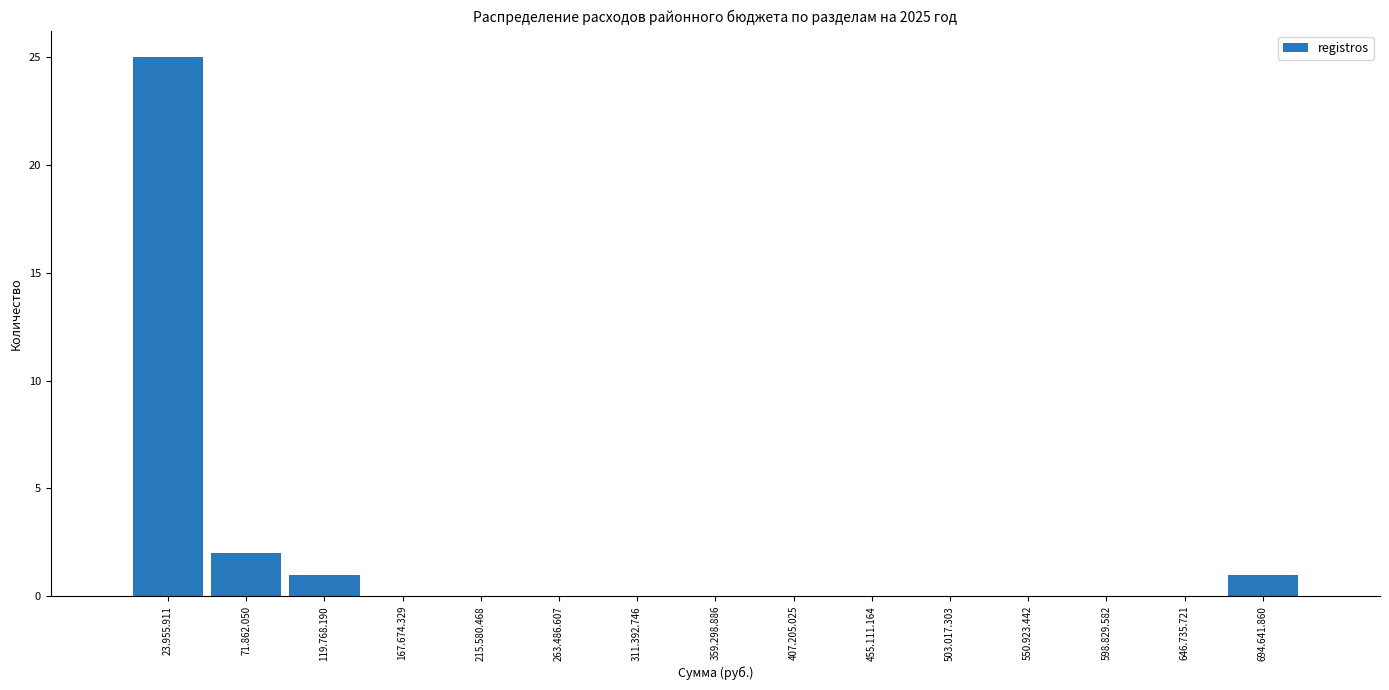

Reading left to right, extract all data points from this chart.

23.955.911=25	71.862.050=2	119.768.190=1	167.674.329=0	215.580.468=0	263.486.607=0	311.392.746=0	359.298.886=0	407.205.025=0	455.111.164=0	503.017.303=0	550.923.442=0	598.829.582=0	646.735.721=0	694.641.860=1